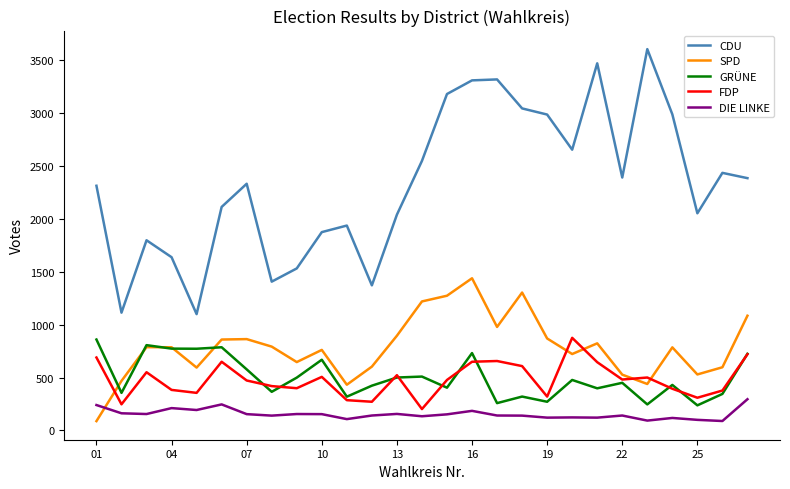

Which series has the largest total across all categories?

CDU